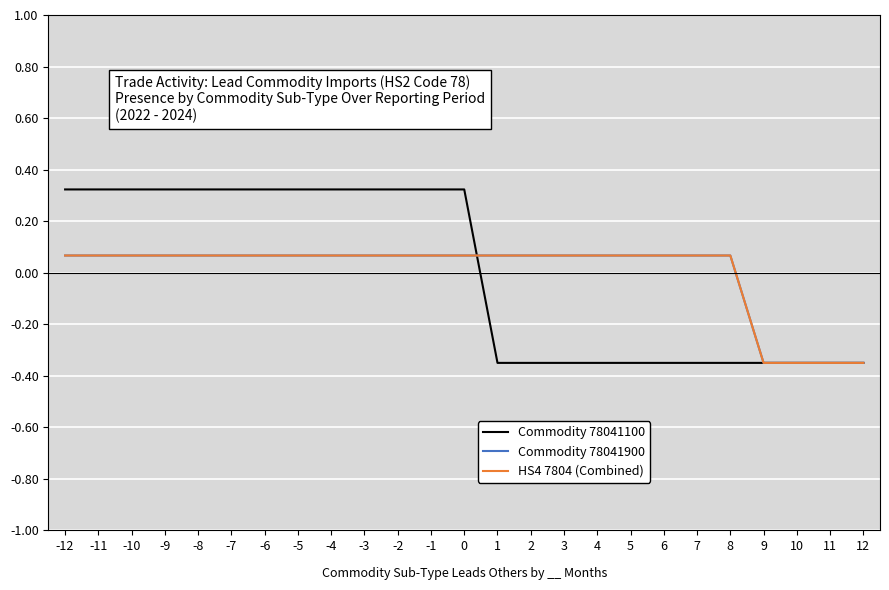

Is the value of Commodity 78041900 at 12 greater than the value of Commodity 78041100 at 10?

No